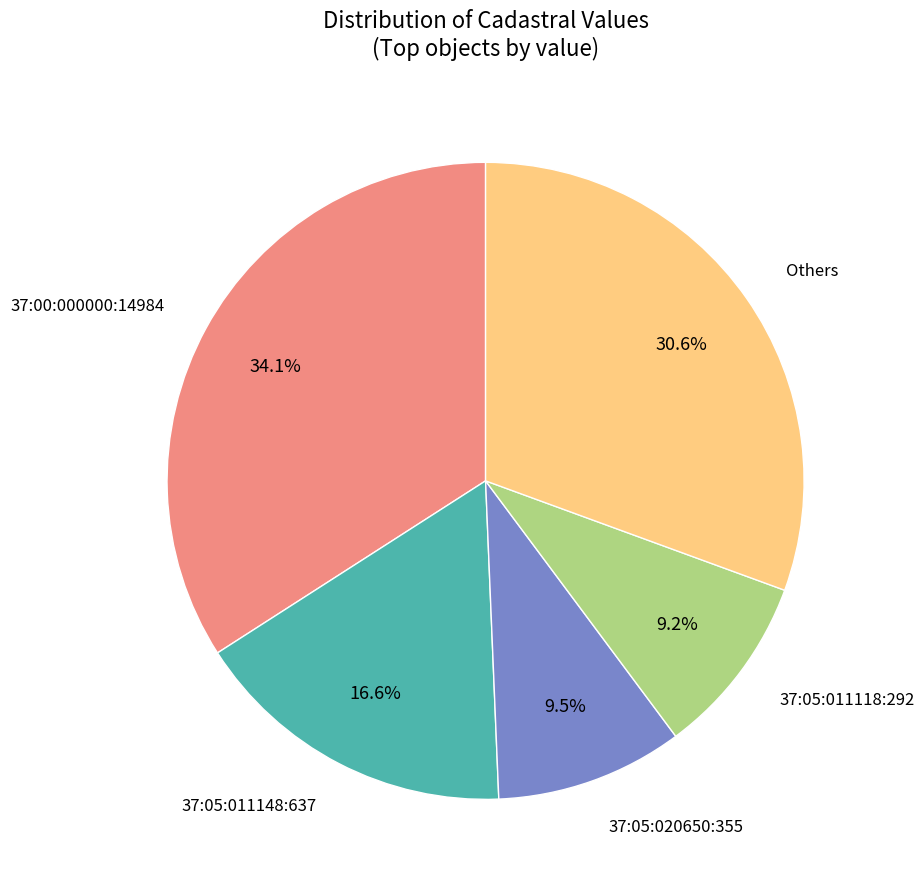

Is there a majority slice in this chart?

No